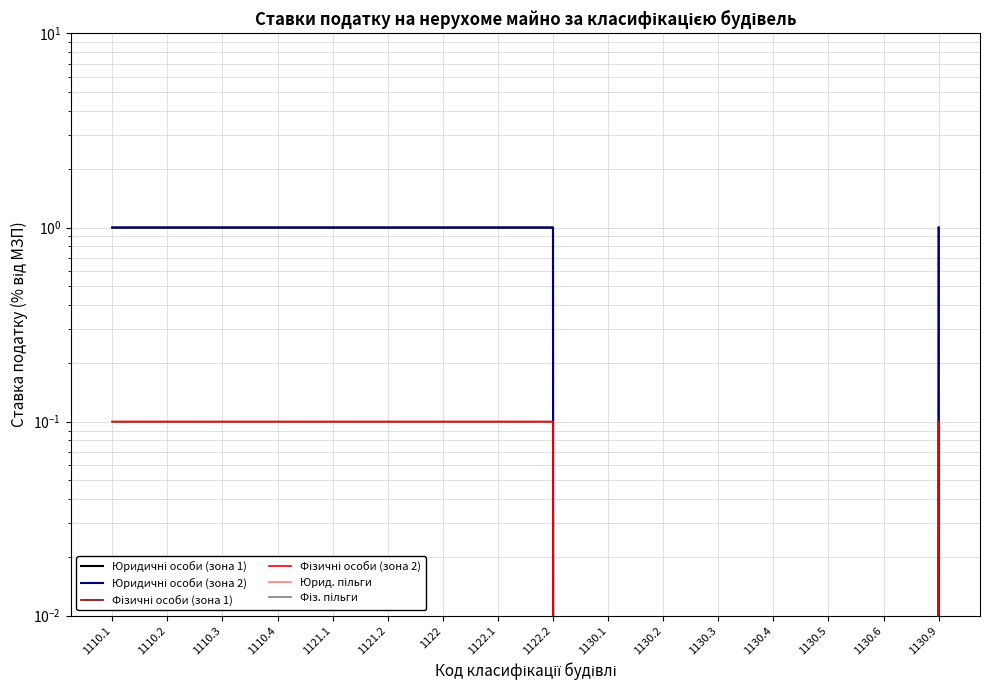

True or false: Юридичні особи (зона 2) has more than 0 points higher than both neighbors.

False